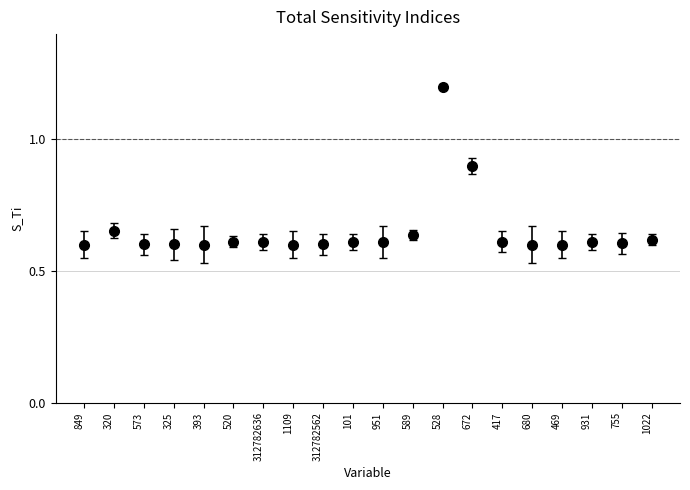

What position from the right is 325?

17